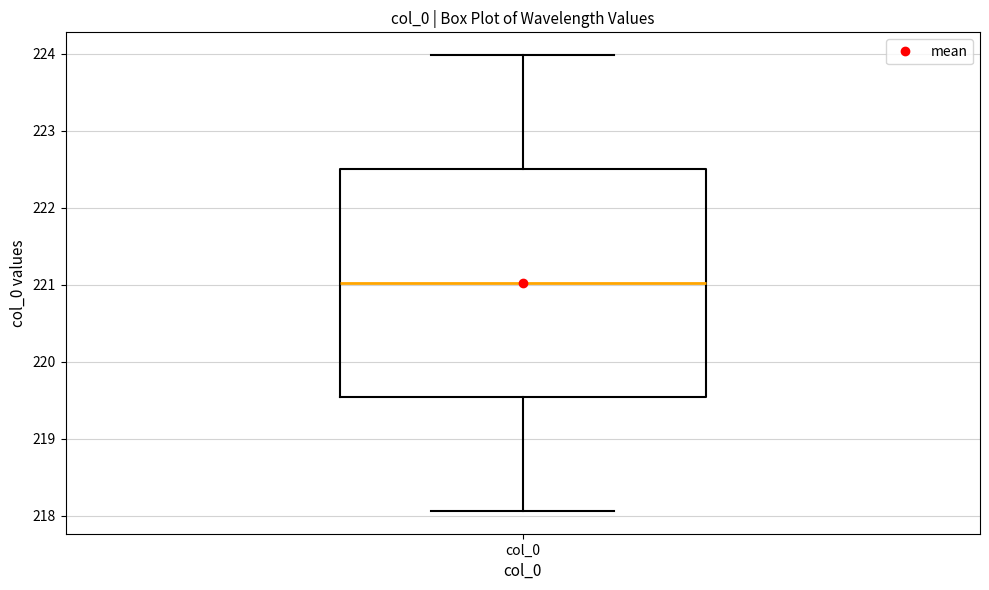

Read this box plot against the y-axis: the position of the median line, the range covered by the box, and the ends of both whiskers. The values are not printed on the chart, so give them approximately, as read against the axis.

median 221.0, box 219.5 to 222.5, whiskers 218.1 to 224.0